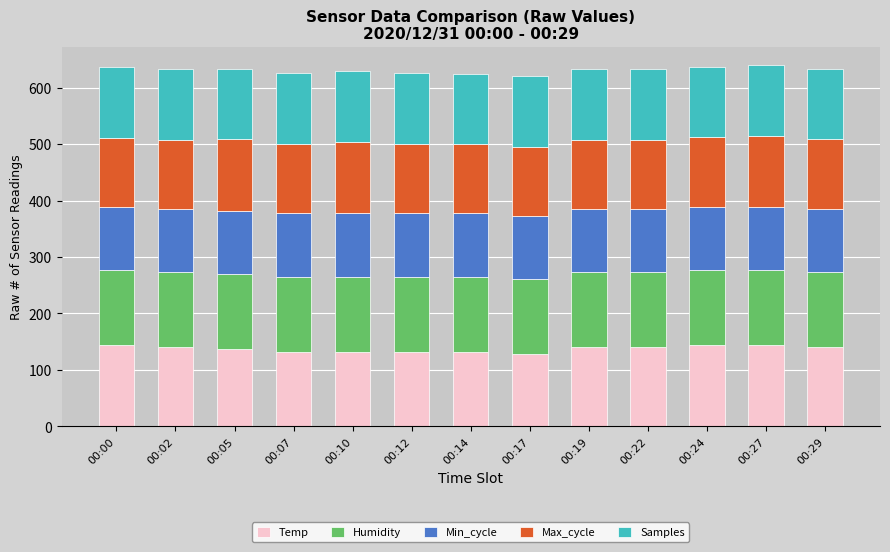

Count the number of data series in this chart.

5